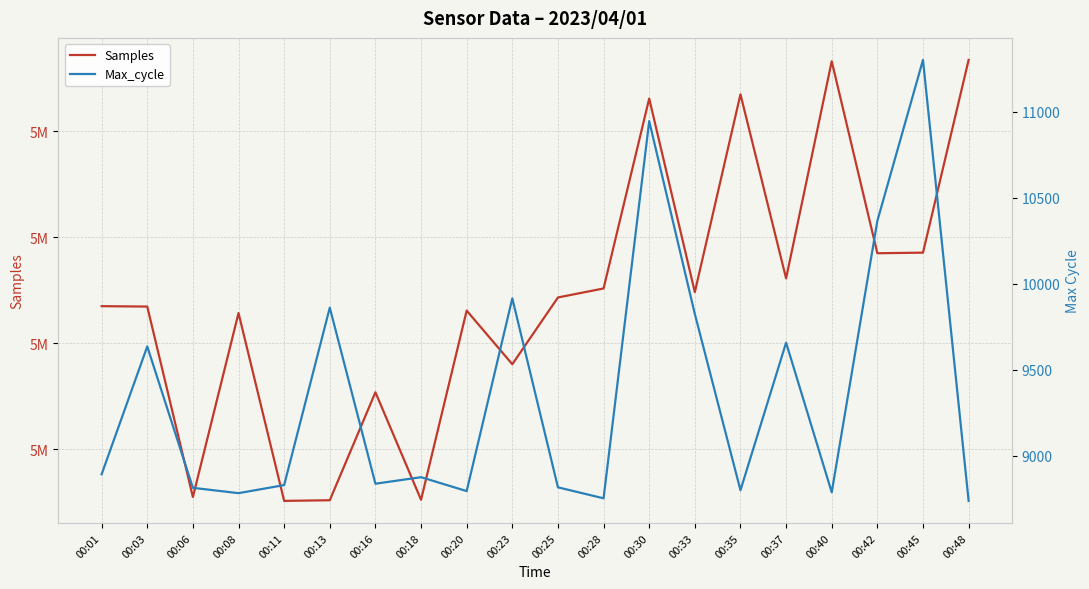

At which label is Max_cycle closest to 10019?

00:23